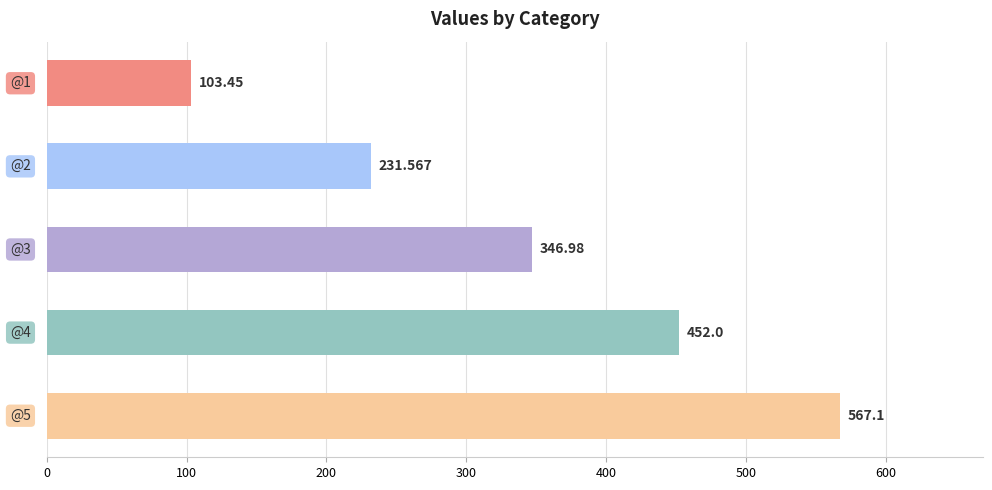

How many values are below 346?

2